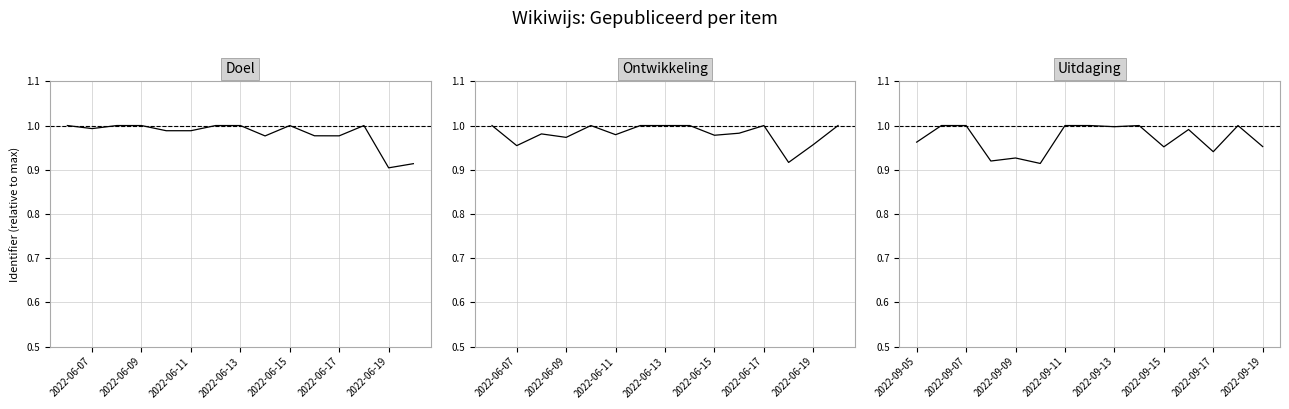

What is the difference between the second highest and second lowest values in the Doel series?

0.1